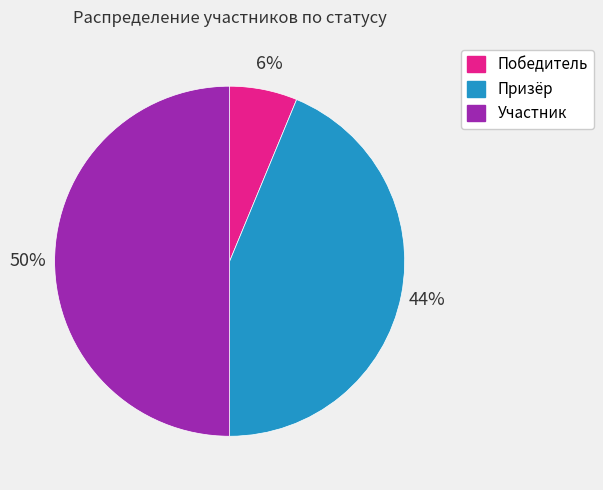

To the nearest percent, what is the average slice percentage?

33%